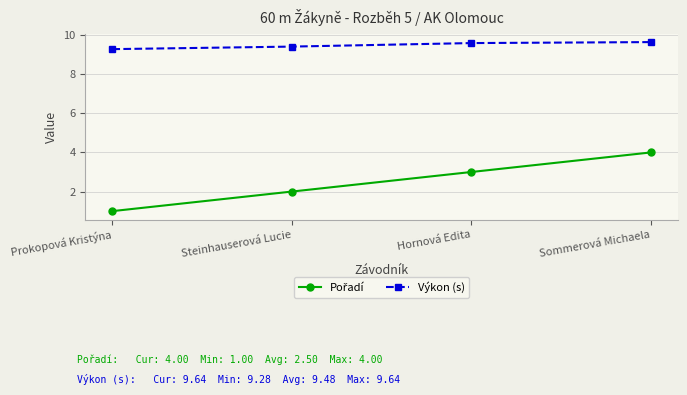

What is the value of the Výkon (s) point at the 2nd from the left?

9.4